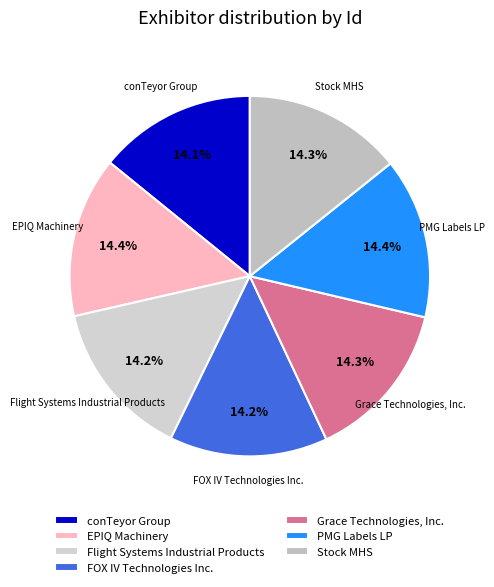

How many slices are in this pie chart?

7